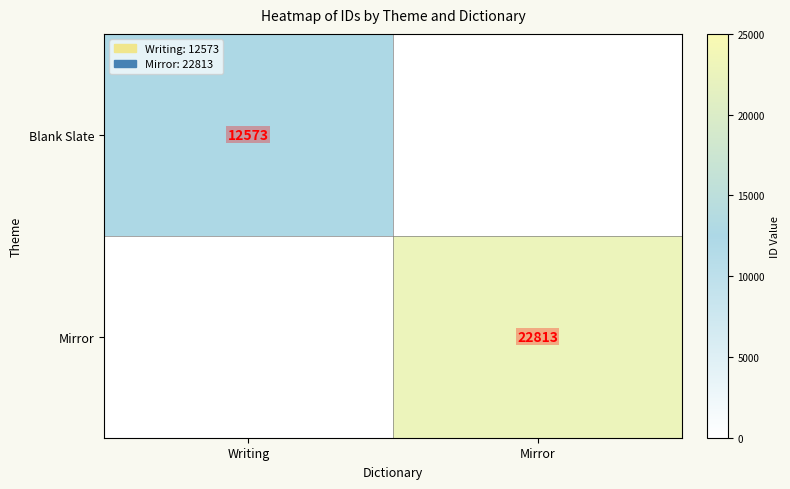

True or false: Blank Slate has a value of 12573 at Writing.

True